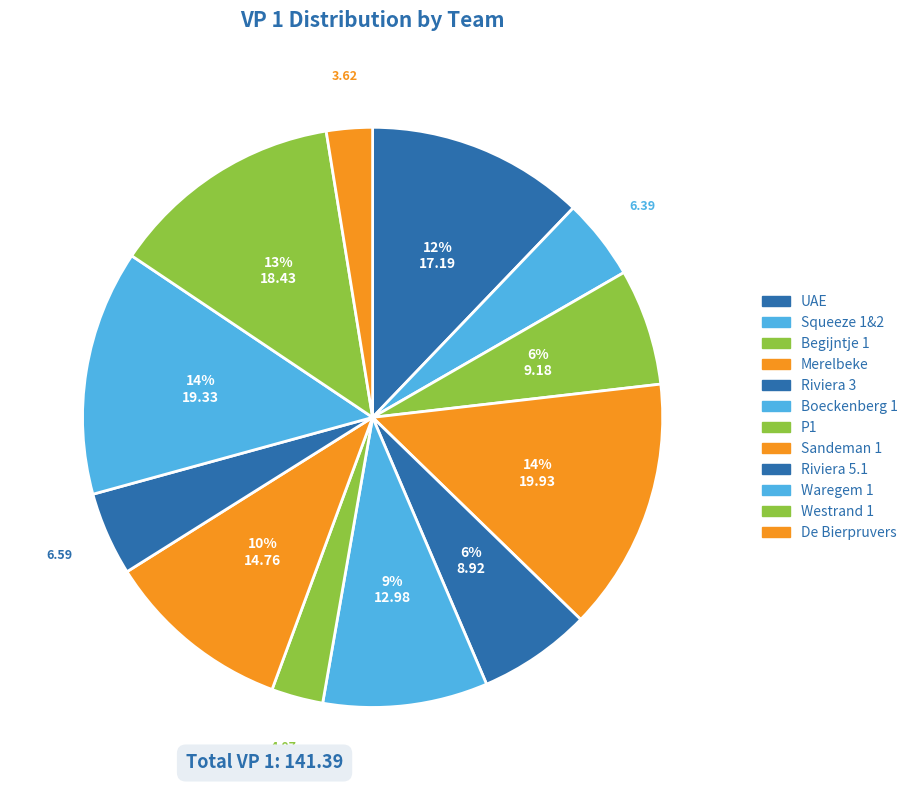

How much of the chart is everything except Merelbeke?

85.9%